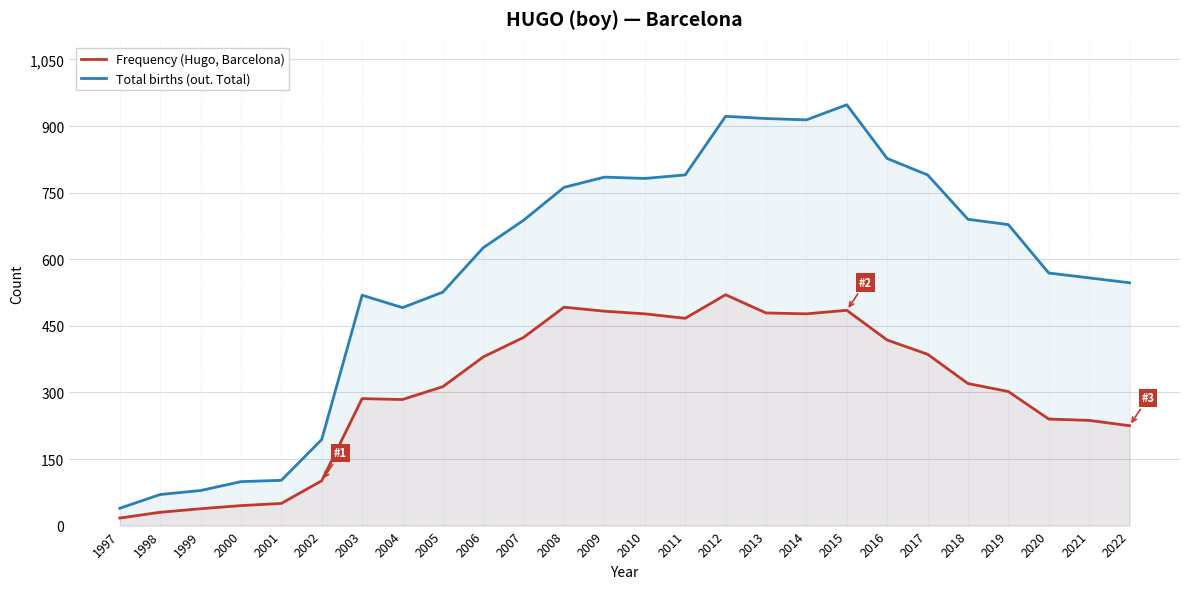

What are all the series names shown in the legend?

Frequency (Hugo, Barcelona), Total births (out. Total)